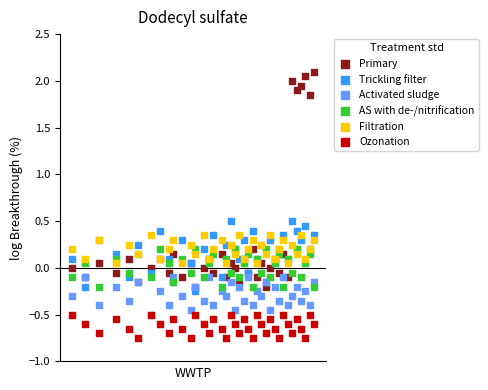

Which series contains the lowest Y value?

Ozonation